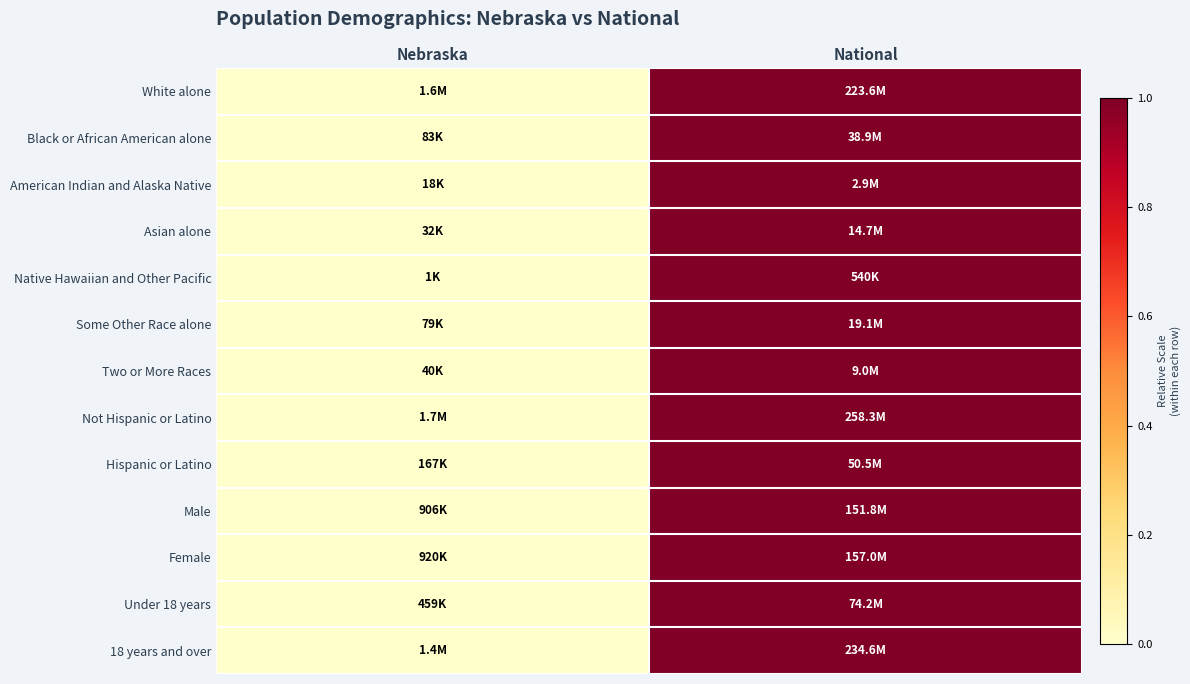

Reading left to right, extract all data points from this chart.

White alone: Nebraska=0	National=1
Black or African American alone: Nebraska=0	National=1
American Indian and Alaska Native: Nebraska=0	National=1
Asian alone: Nebraska=0	National=1
Native Hawaiian and Other Pacific: Nebraska=0	National=1
Some Other Race alone: Nebraska=0	National=1
Two or More Races: Nebraska=0	National=1
Not Hispanic or Latino: Nebraska=0	National=1
Hispanic or Latino: Nebraska=0	National=1
Male: Nebraska=0	National=1
Female: Nebraska=0	National=1
Under 18 years: Nebraska=0	National=1
18 years and over: Nebraska=0	National=1